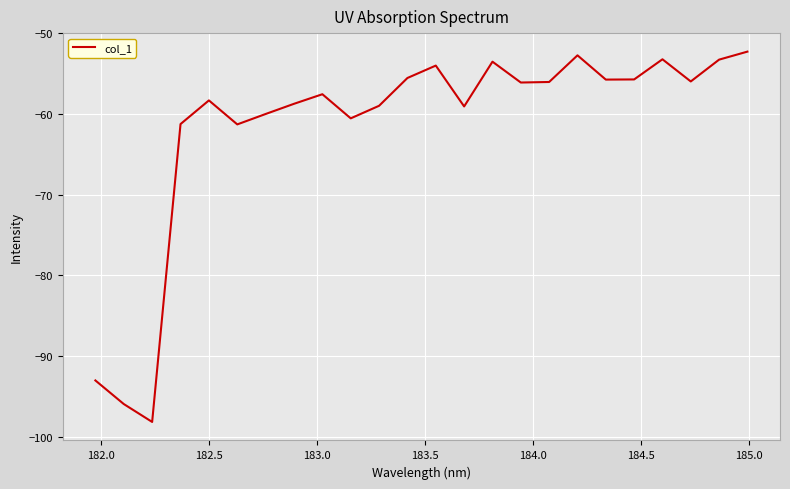

What is the smallest value displayed?

-98.2